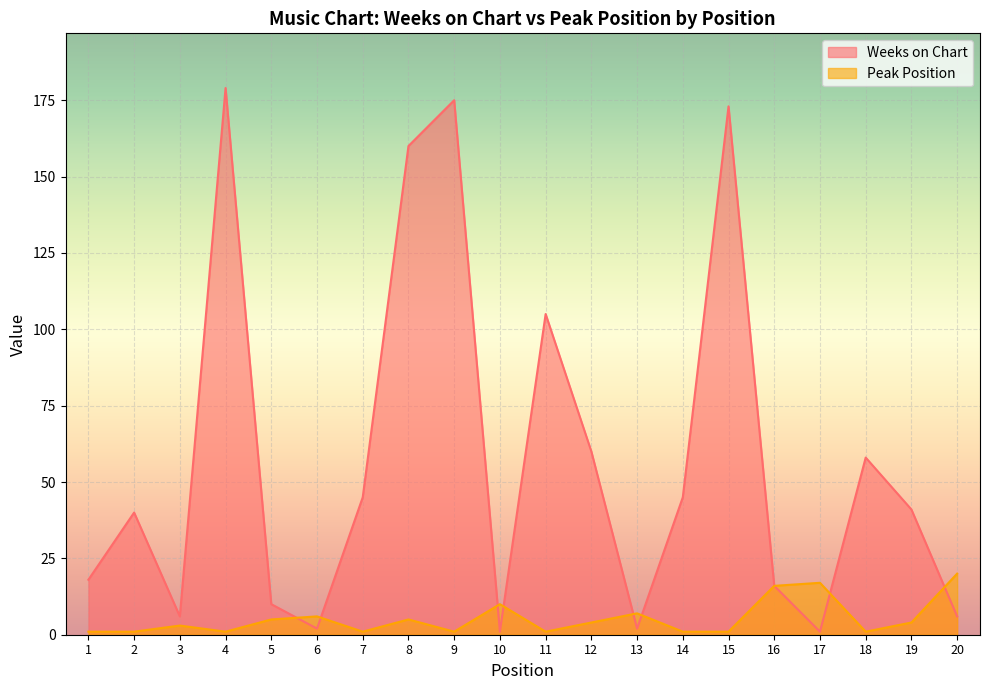

Rank the series by their average value, from highest to lowest.

Weeks on Chart, Peak Position